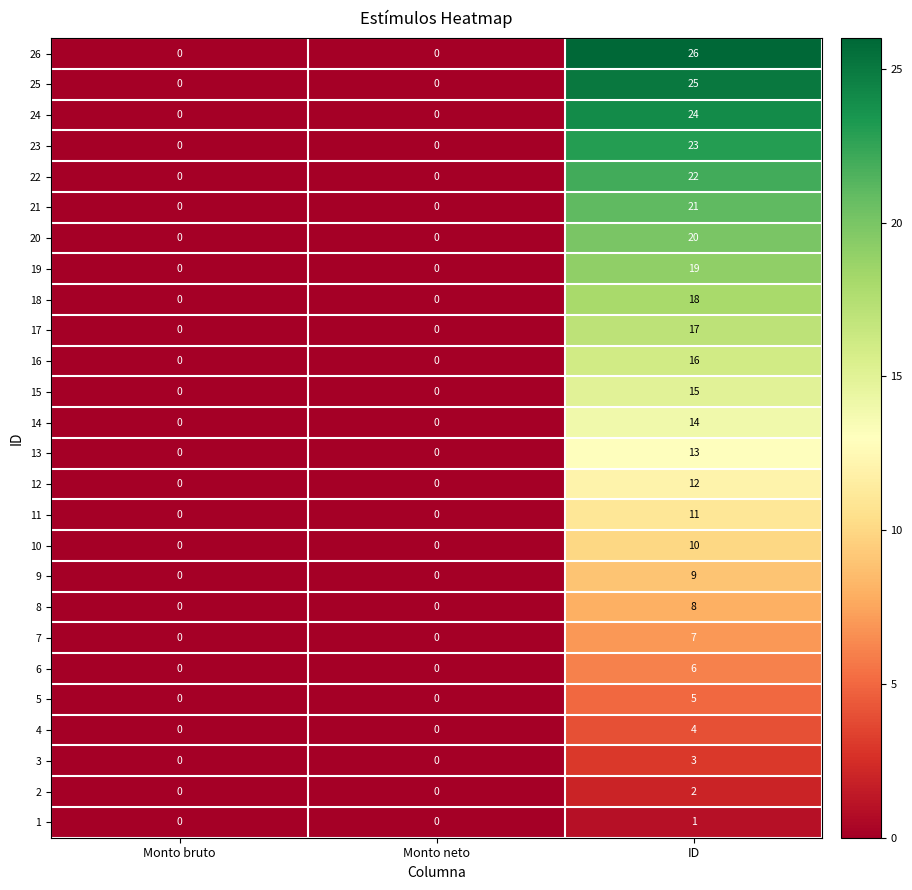

Count the number of categories in the chart.

3